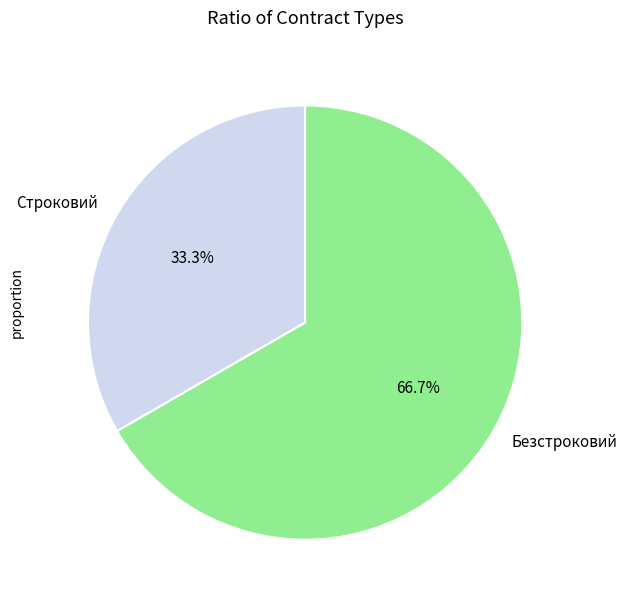

Which category has the smallest portion of the pie?

Строковий